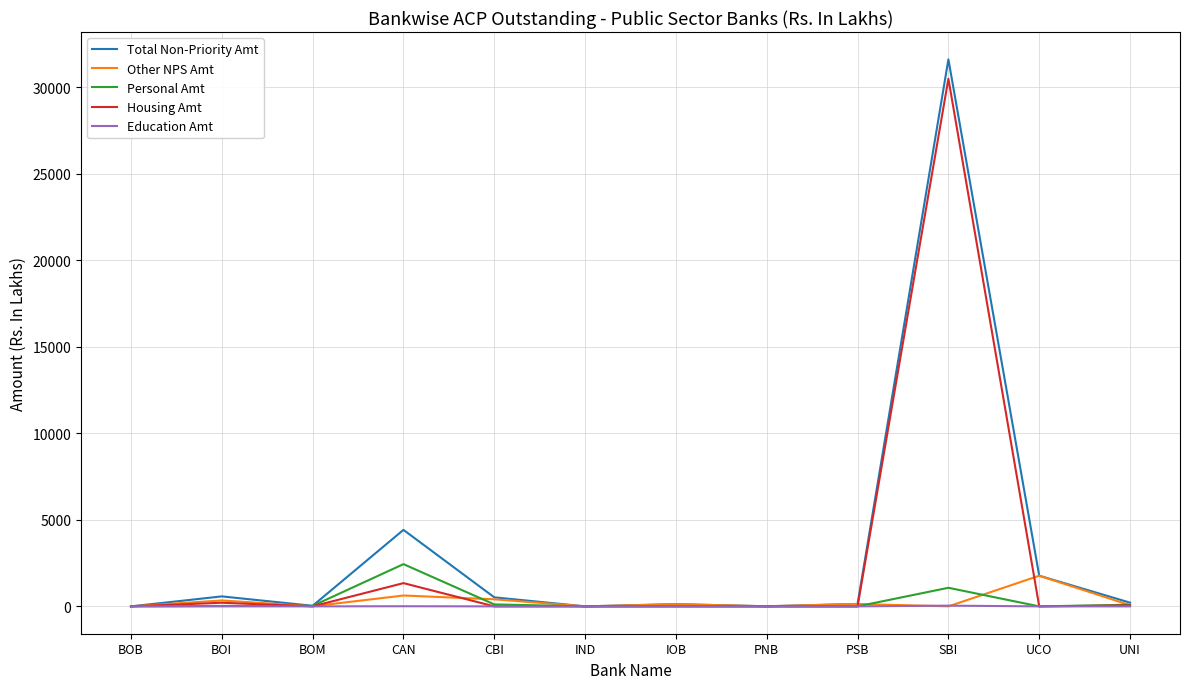

What is the difference between the maximum and minimum values in the Total Non-Priority Amt series?

31596.8